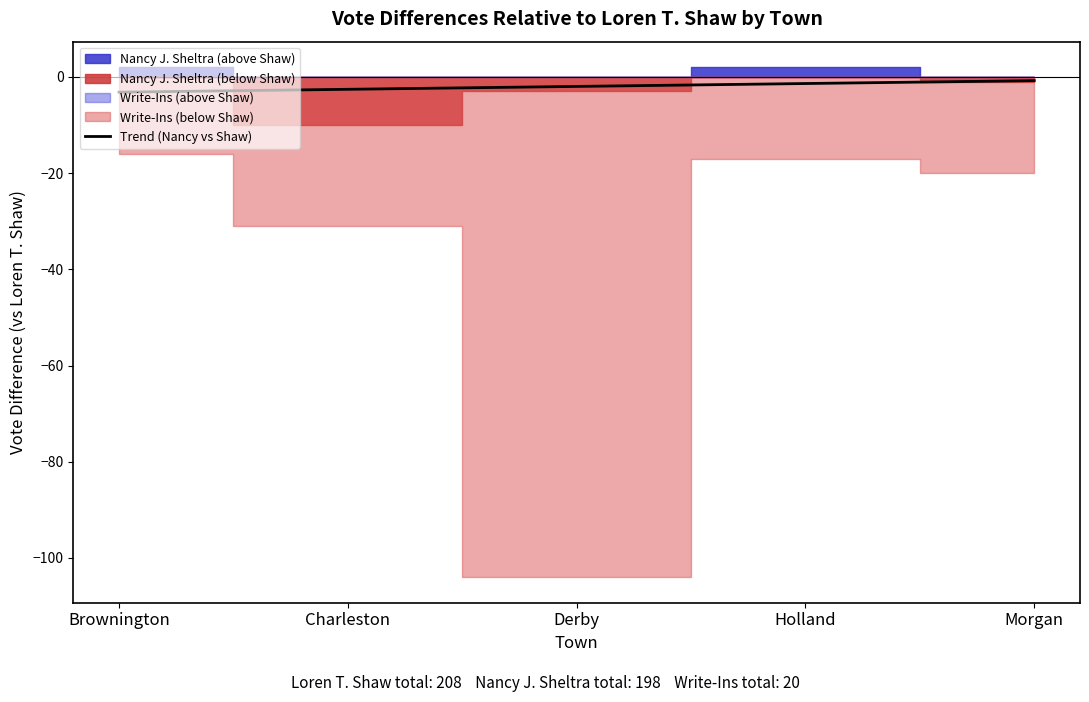

At which category does the chart reach its peak across all series?

Morgan